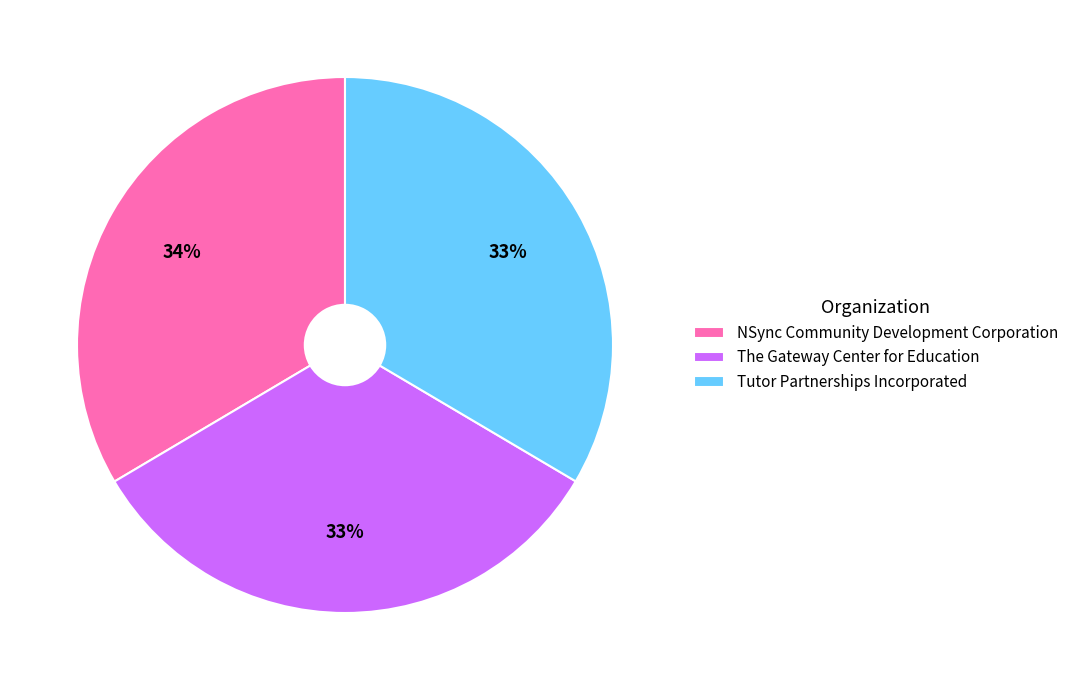

To the nearest percent, what is the combined percentage of Tutor Partnerships Incorporated and NSync Community Development Corporation?

67%